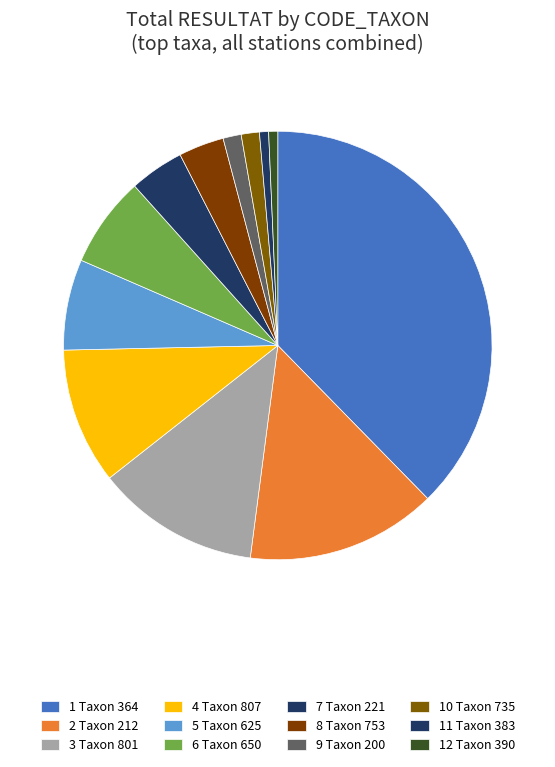

Count the number of slices in the pie.

12